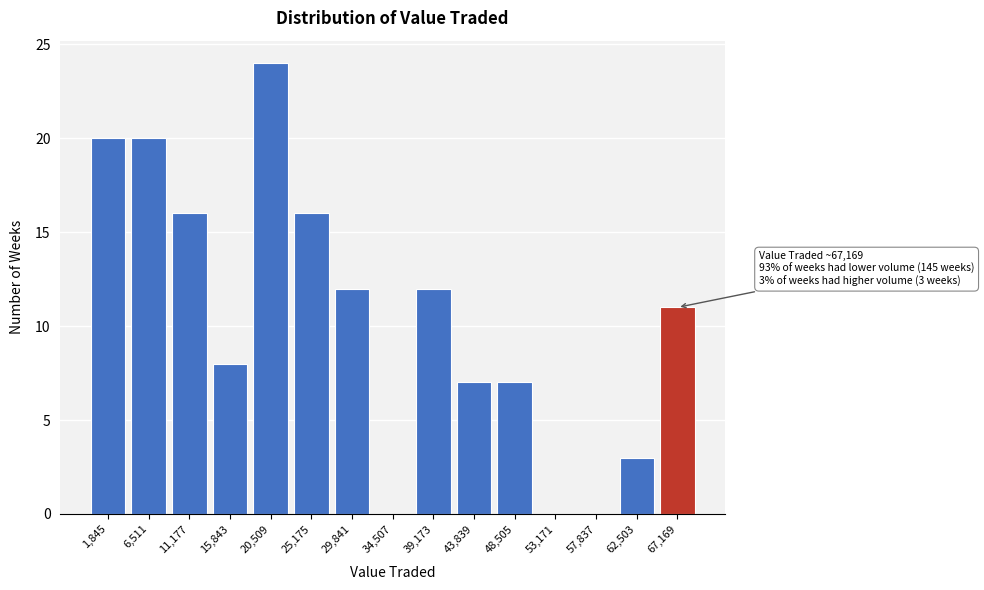

Reading left to right, extract all data points from this chart.

1,845=20	6,511=20	11,177=16	15,843=8	20,509=24	25,175=16	29,841=12	34,507=0	39,173=12	43,839=7	48,505=7	53,171=0	57,837=0	62,503=3	67,169=11